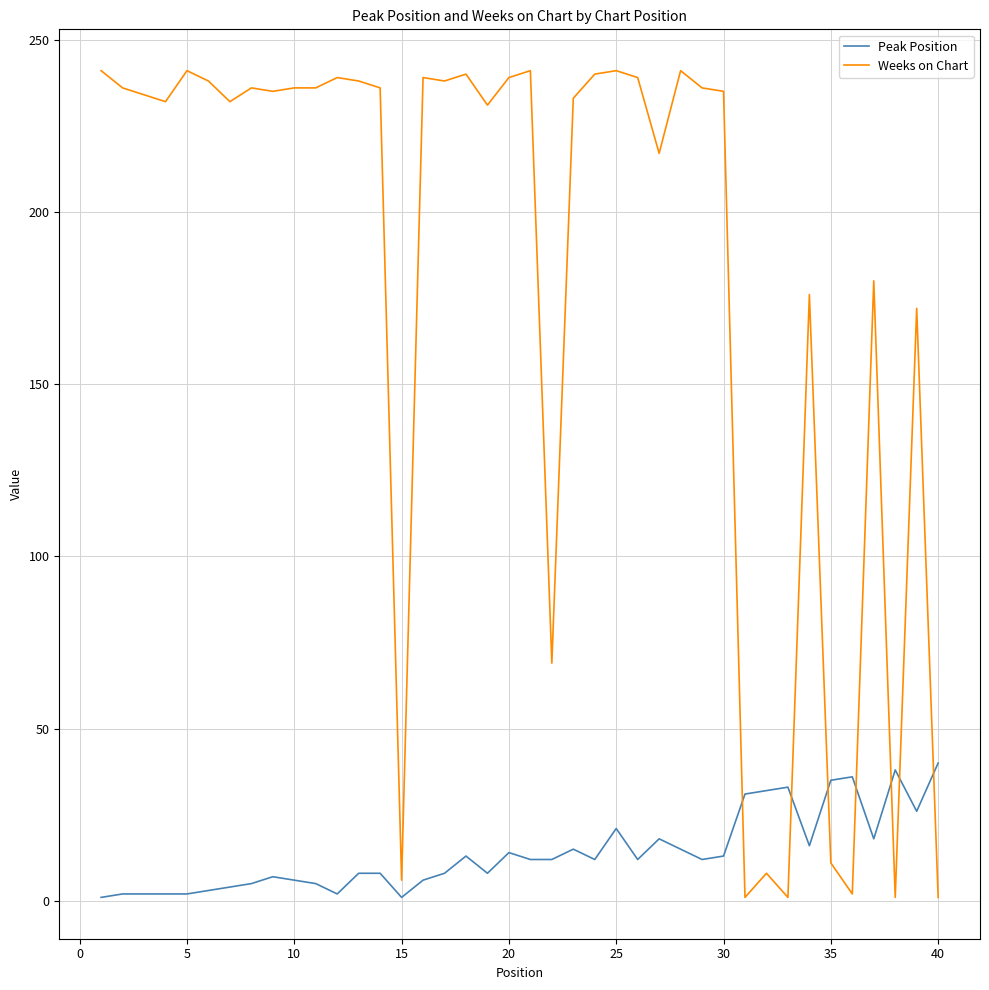

List the series in order of their overall mean, highest first.

Weeks on Chart, Peak Position